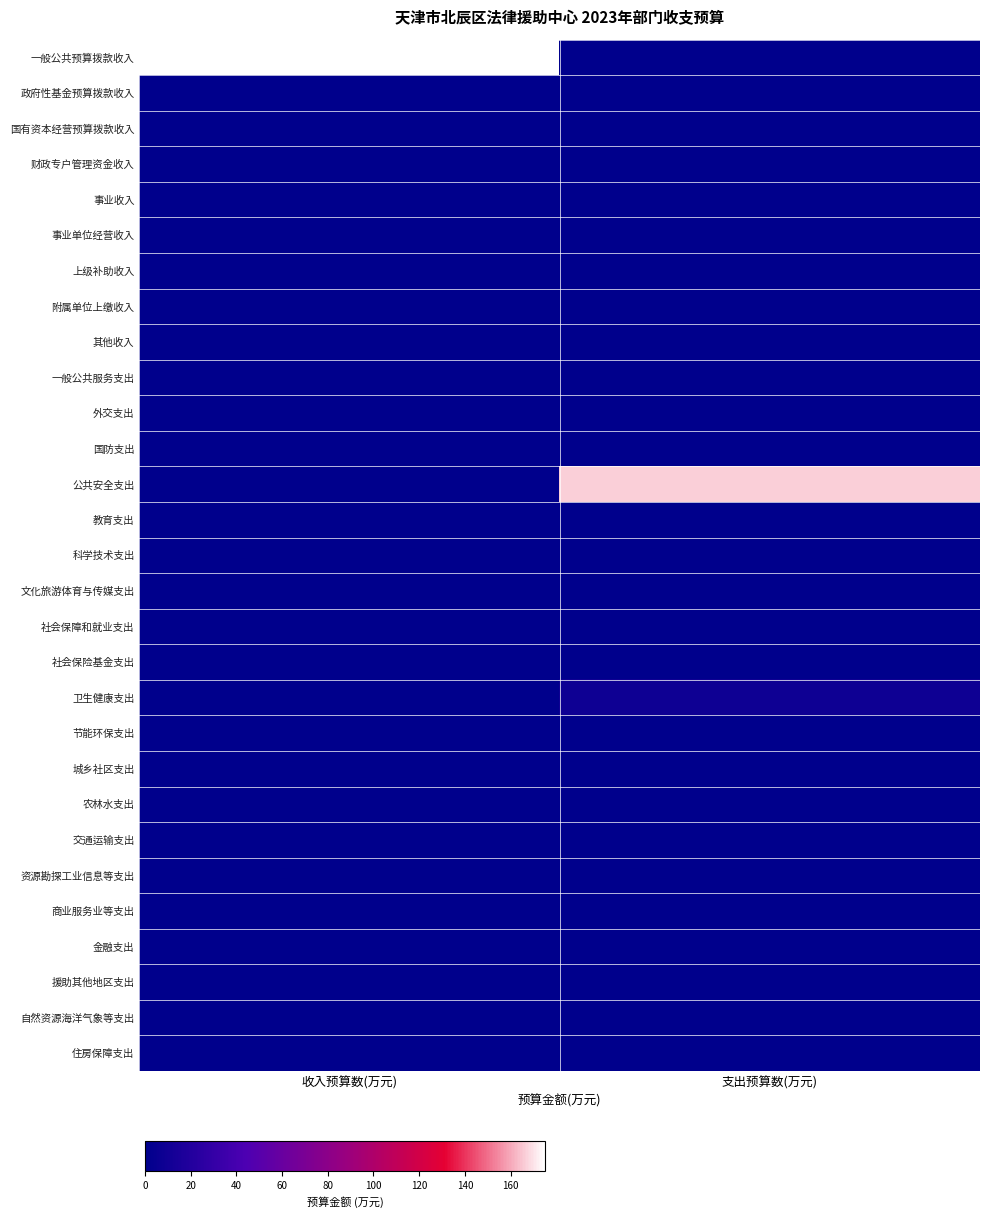

Rank the series by their maximum value, from lowest to highest.

政府性基金预算拨款收入, 国有资本经营预算拨款收入, 财政专户管理资金收入, 事业收入, 事业单位经营收入, 上级补助收入, 附属单位上缴收入, 其他收入, 一般公共服务支出, 外交支出, 国防支出, 教育支出, 科学技术支出, 文化旅游体育与传媒支出, 社会保障和就业支出, 社会保险基金支出, 节能环保支出, 城乡社区支出, 农林水支出, 交通运输支出, 资源勘探工业信息等支出, 商业服务业等支出, 金融支出, 援助其他地区支出, 自然资源海洋气象等支出, 住房保障支出, 卫生健康支出, 公共安全支出, 一般公共预算拨款收入